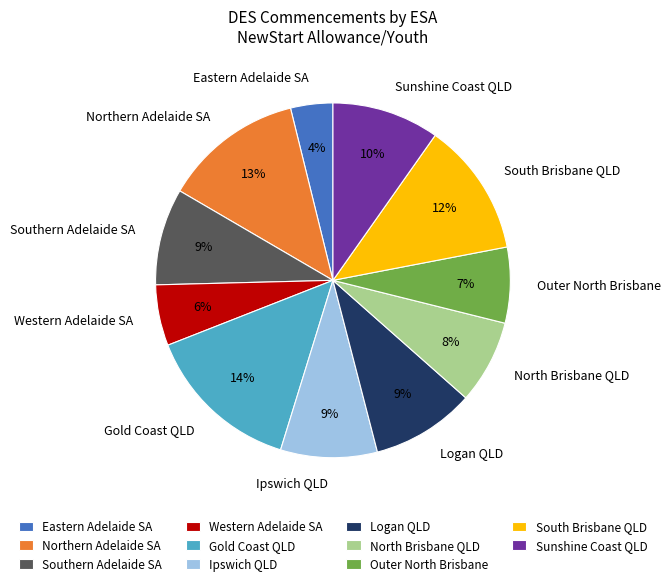

Is the sum of North Brisbane QLD and Southern Adelaide SA greater than half?

No